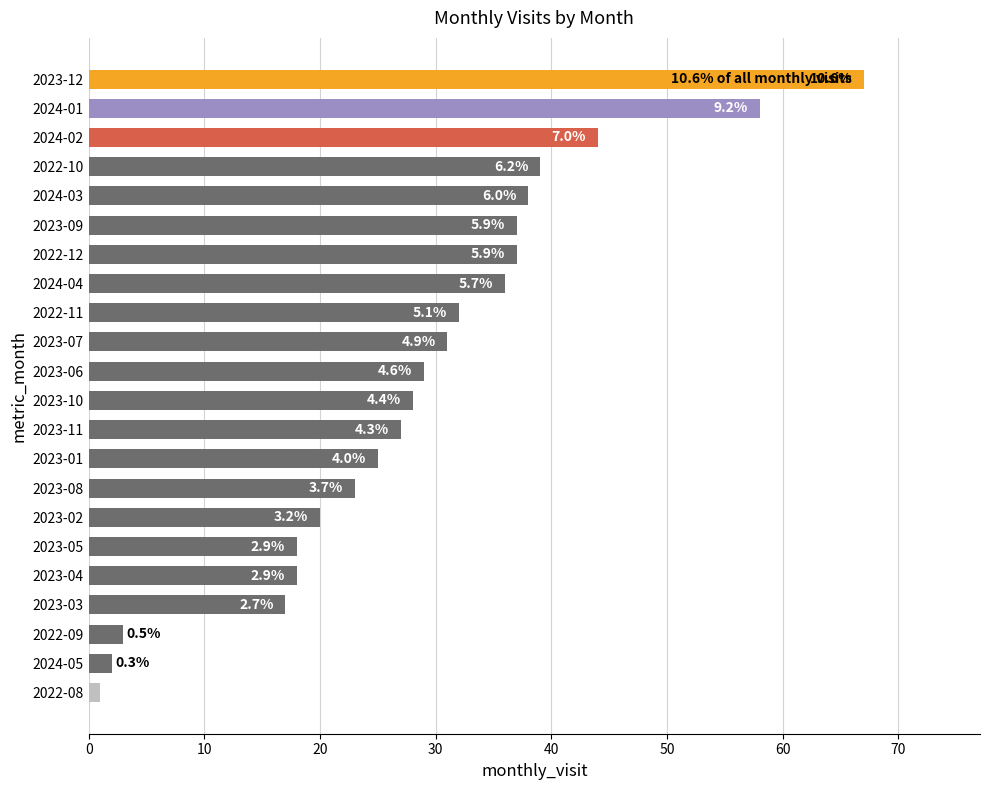

At which category does the chart reach its minimum across all series?

2022-08